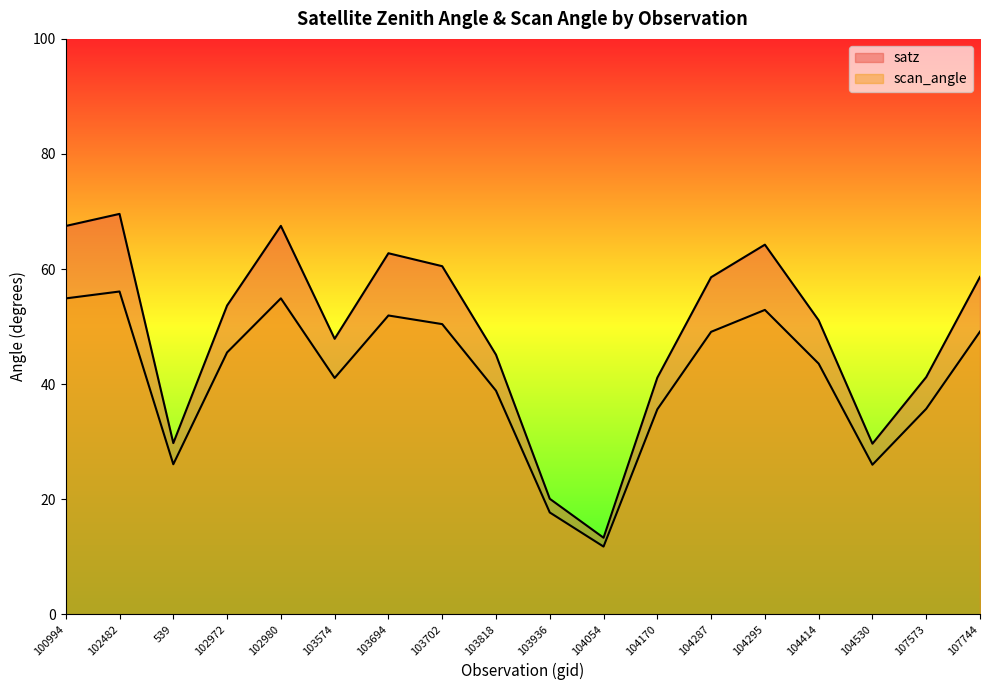

At 104414, list the series in order from smallest to largest.

scan_angle, satz